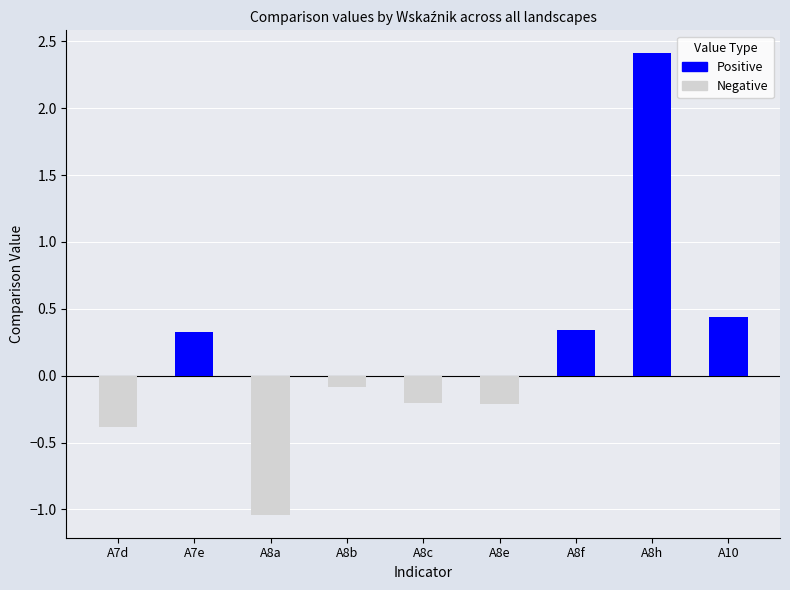

Rank the series by their average value, from lowest to highest.

Negative, Positive